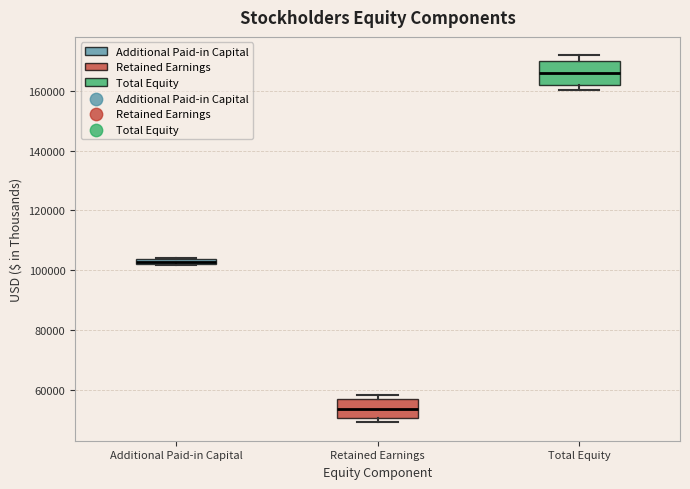

Which box has the lowest median line?

Retained Earnings